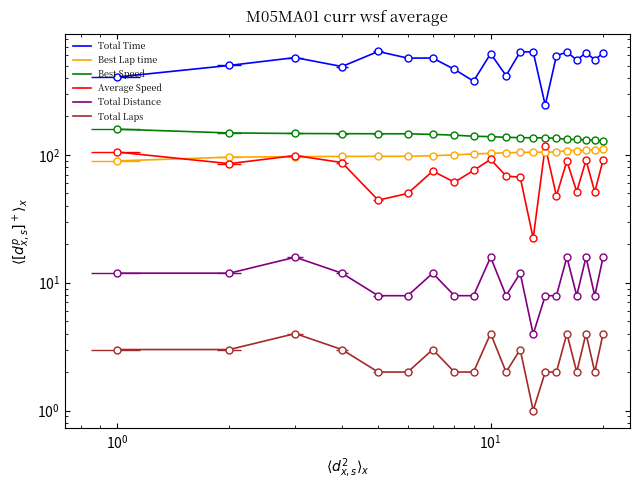

Count the number of data series in this chart.

6